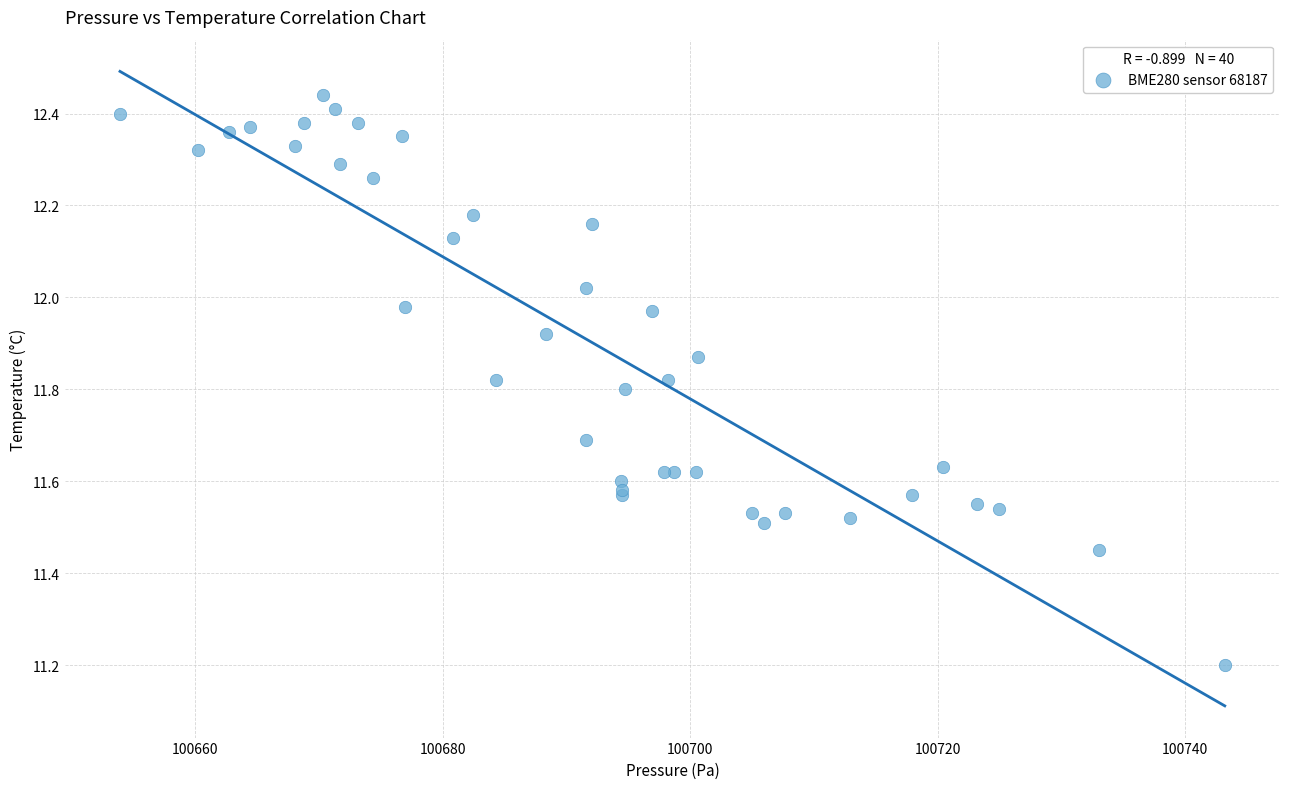

What Y value in the scatter plot is closest to 11?

11.2